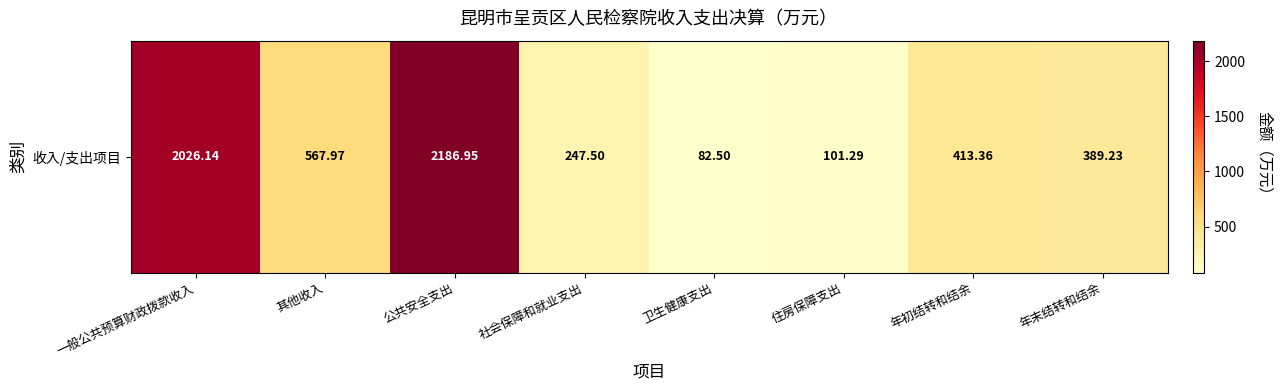

Reading left to right, what are all the values shown in this chart?

2026.1	568.0	2186.9	247.5	82.5	101.3	413.4	389.2